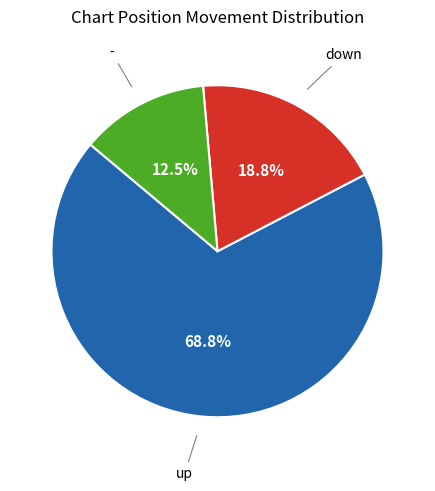

Is there a majority slice in this chart?

Yes